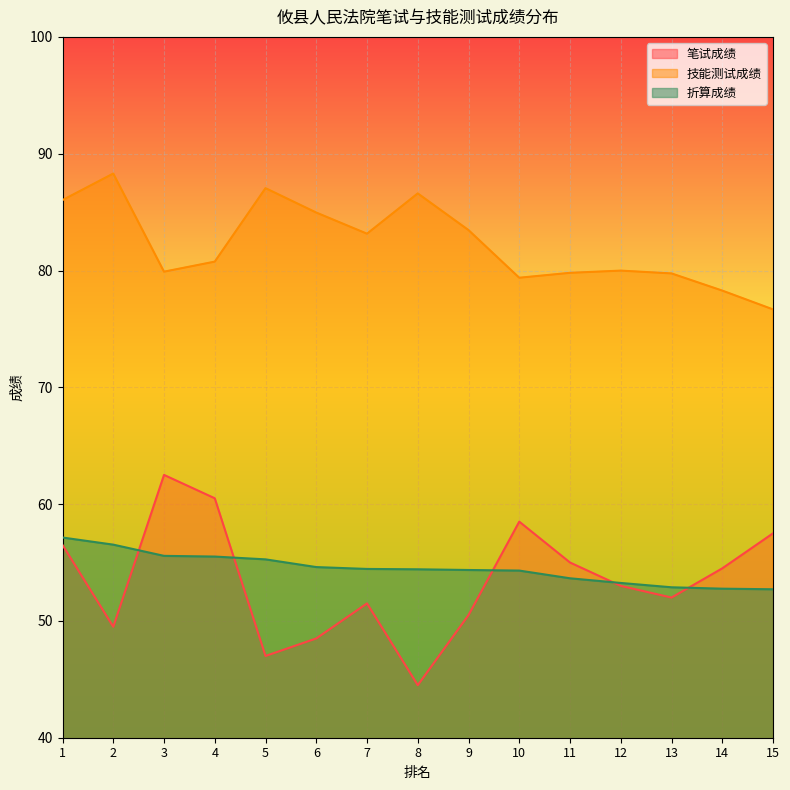

Is it true that 笔试成绩 equals 60.5 at 4?

True